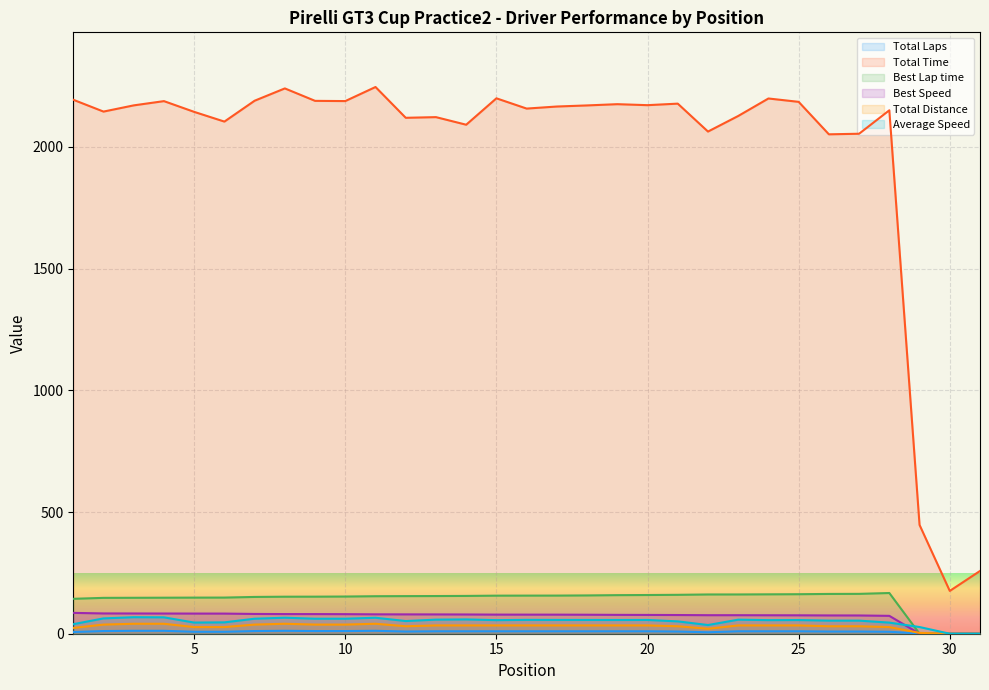

Which series has the largest total across all categories?

Total Time